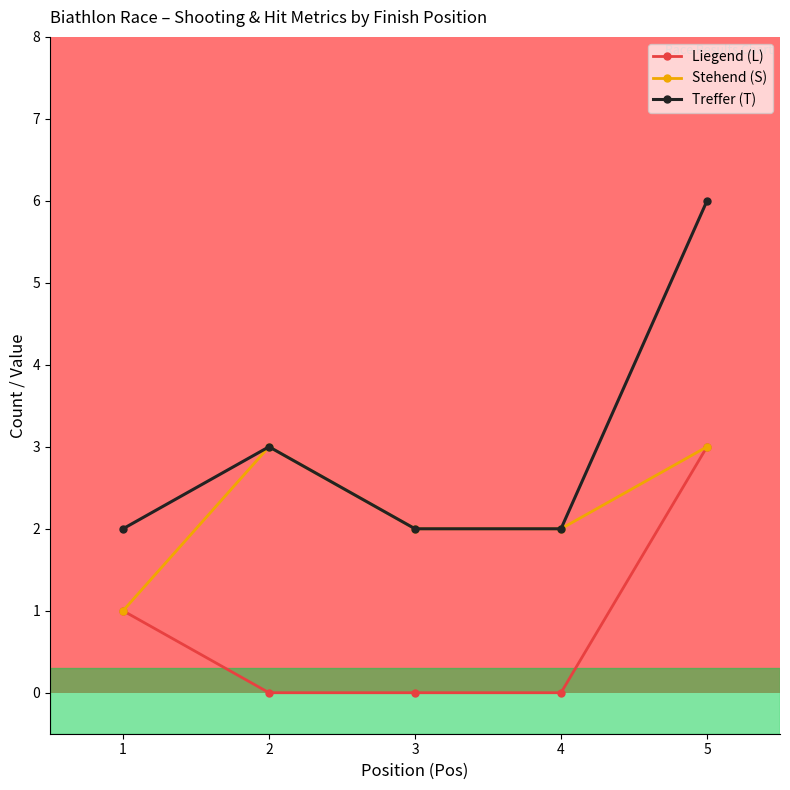

What is the difference between the Liegend (L) values at 4 and 1?

1